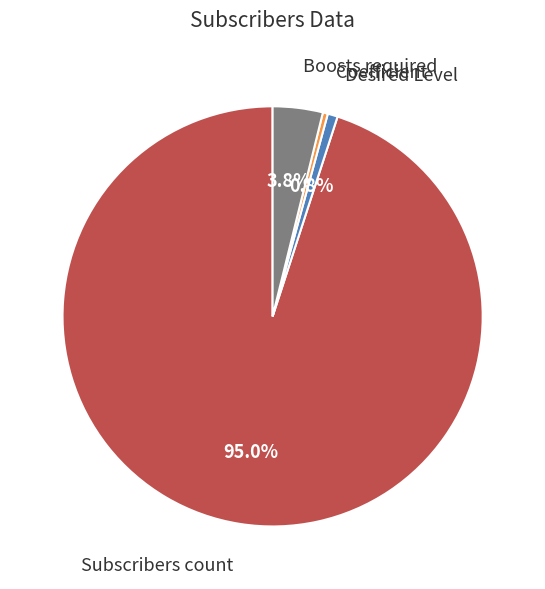

Which has a higher value, Subscribers count or Coefficient?

Subscribers count